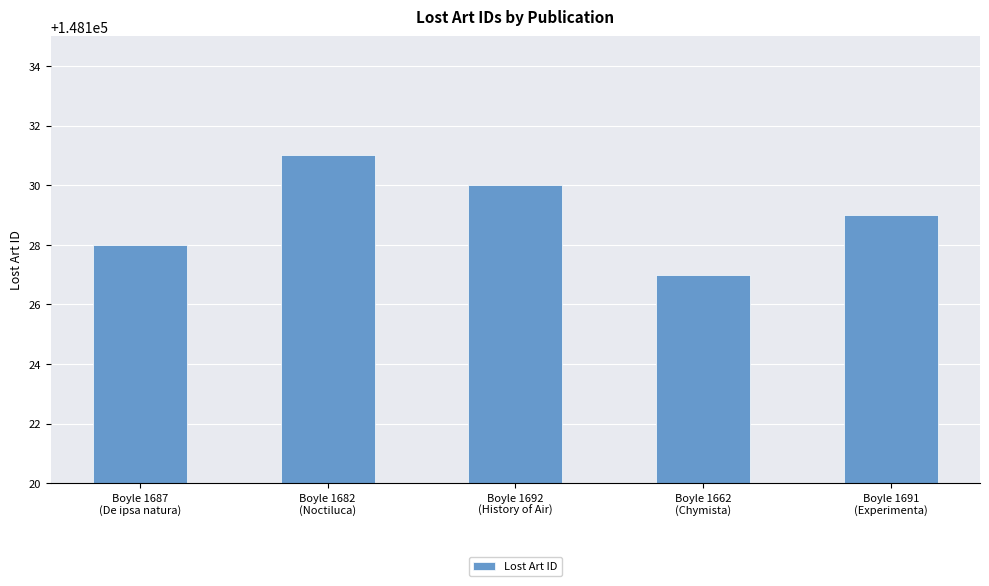

Reading left to right, list all the values displayed in this chart.

148128	148131	148130	148127	148129